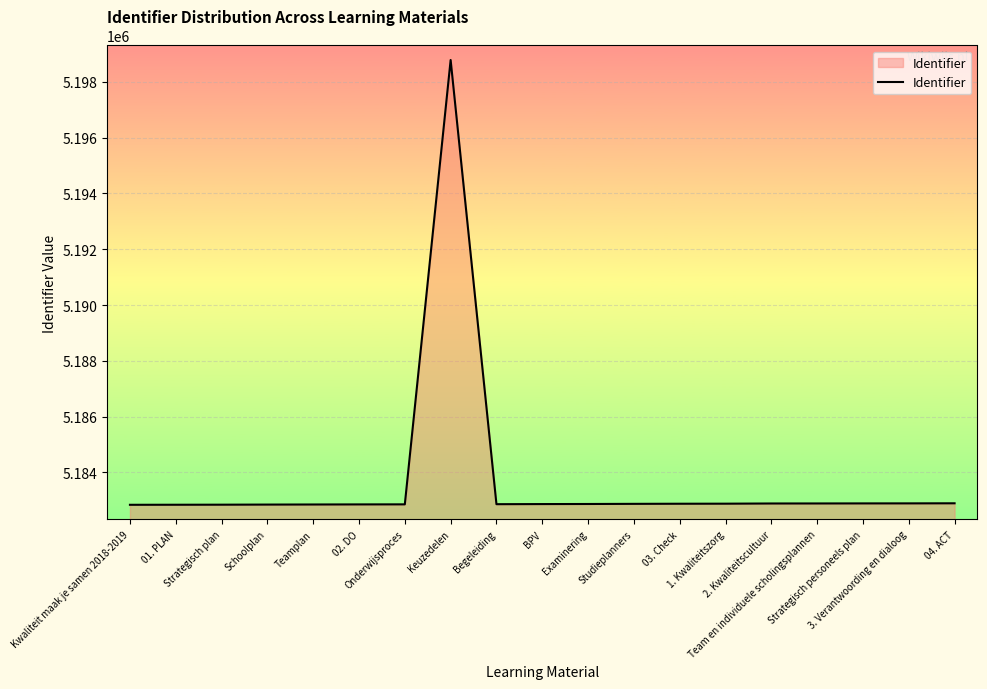

What is the difference between the maximum and minimum values?

15940